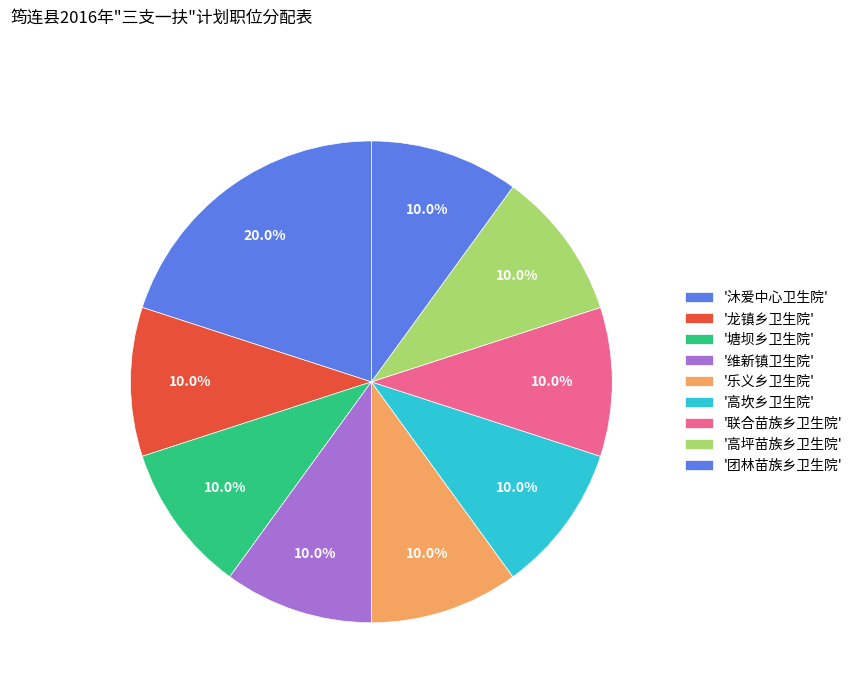

Count the number of slices in the pie.

9